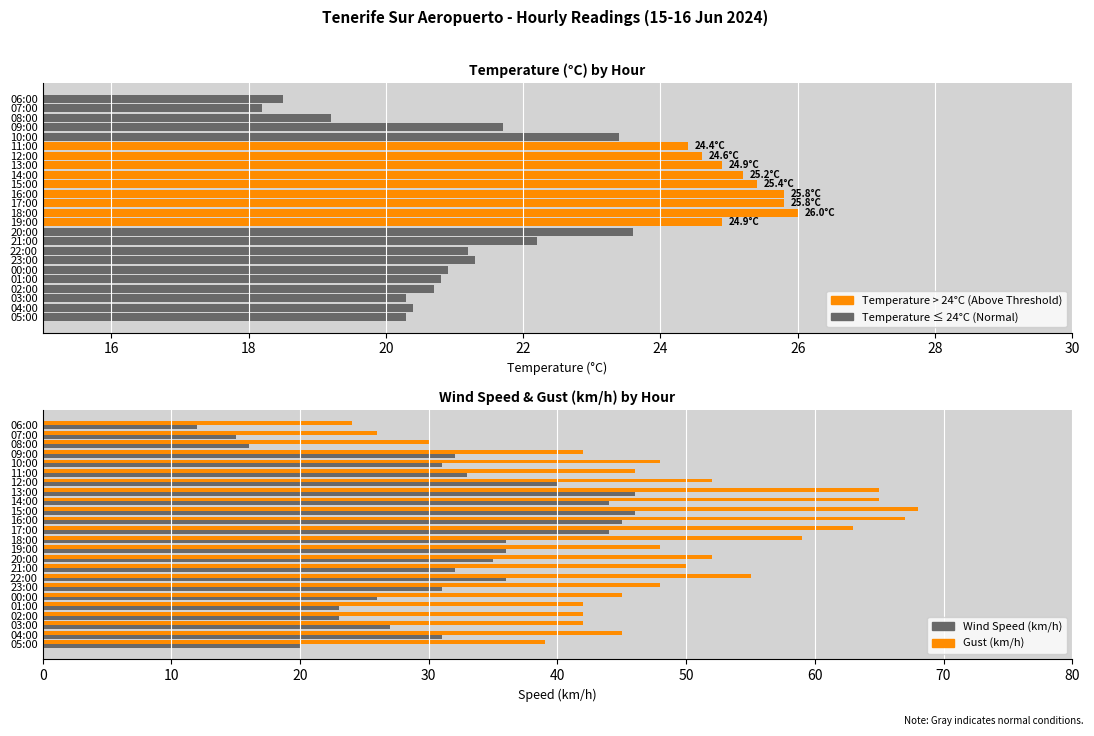

Which series has the largest range (max minus min)?

Gust (km/h)